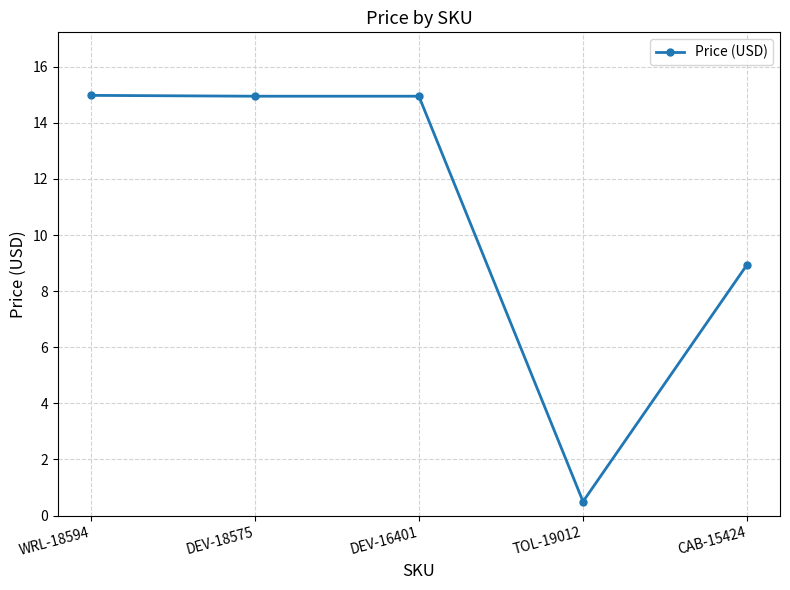

What is the label of the 5th point from the left?

CAB-15424